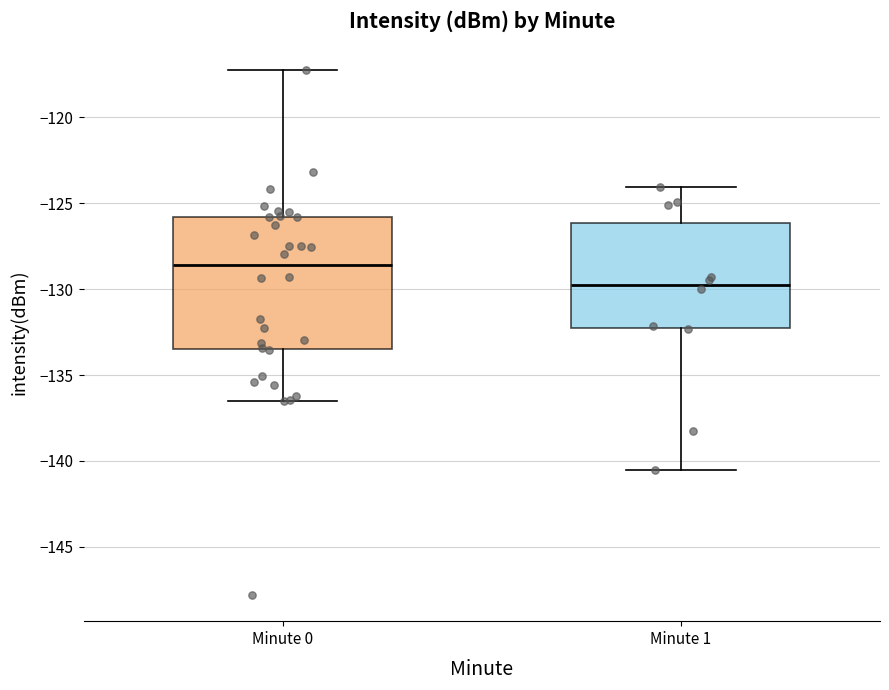

Reading left to right, transcribe this box plot: for each box, give where its median line is, the range the box spans, and where its two whiskers end, as read against the y-axis. The values are not printed on the chart, so give them approximately, as read against the axis.

Minute 0: median -128.5, box -133.5 to -126.0, whiskers -136.5 to -117.5
Minute 1: median -129.5, box -132.5 to -126.0, whiskers -140.5 to -124.0